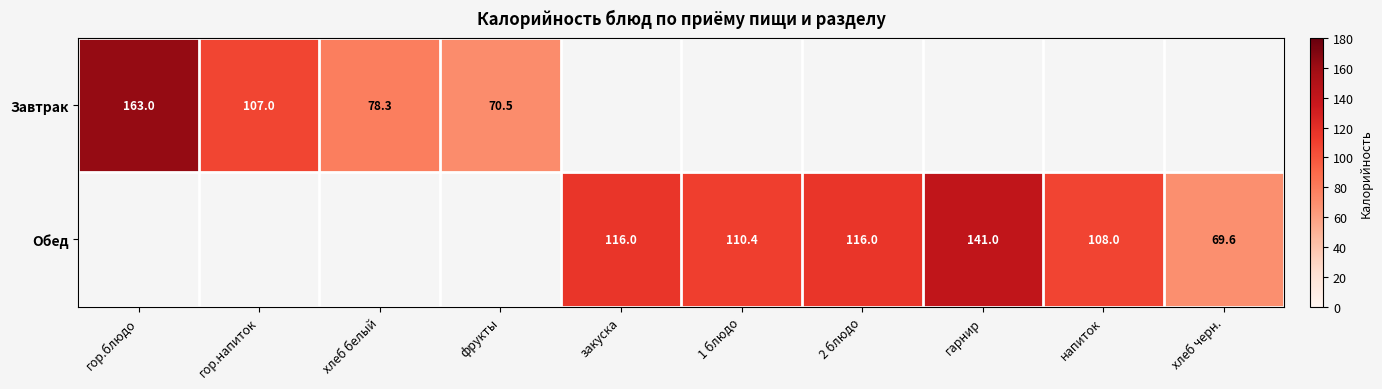

Is it true that Обед equals 182.5 at напиток?

False